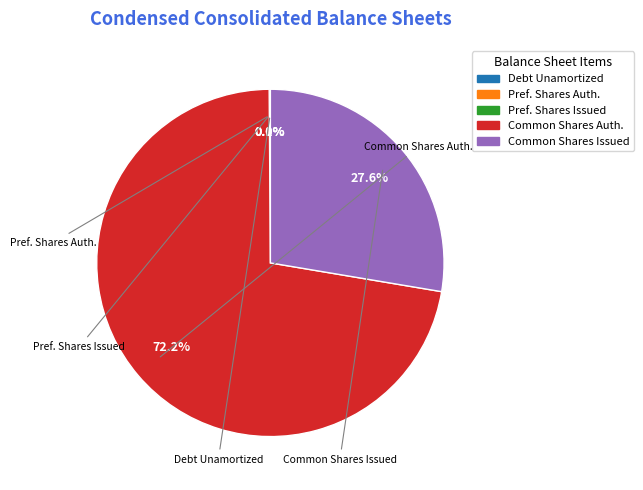

Is there any slice that represents more than half of the pie?

Yes